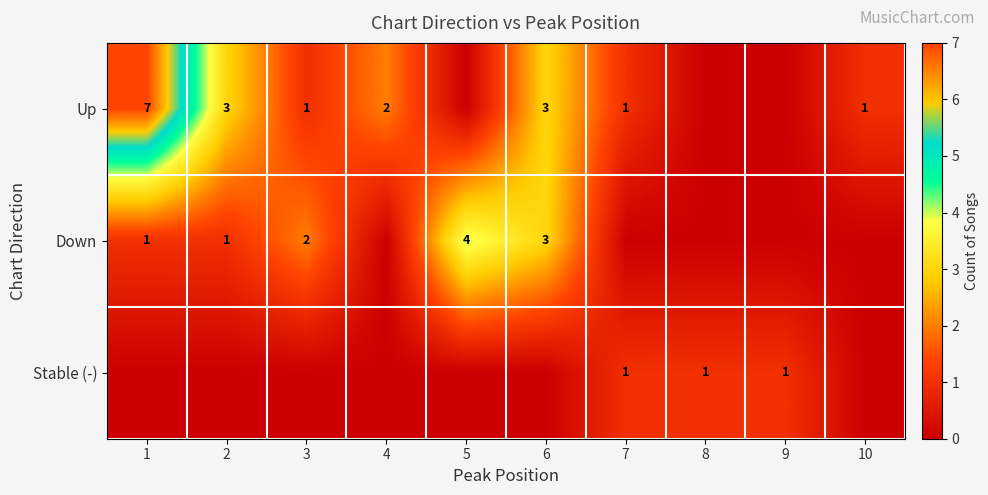

Is it true that Down equals 2 at 6?

False